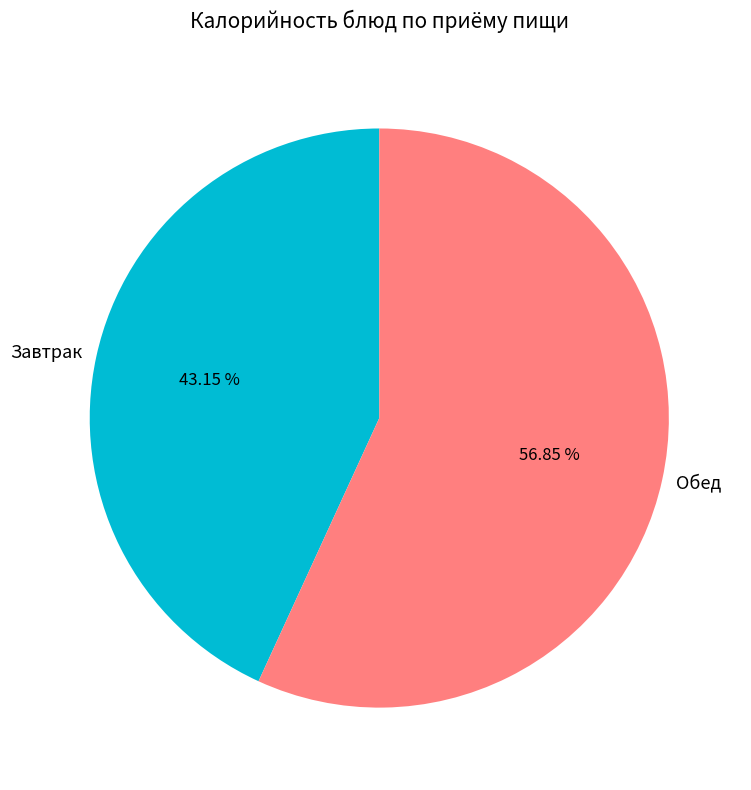

How many segments does this pie chart have?

2